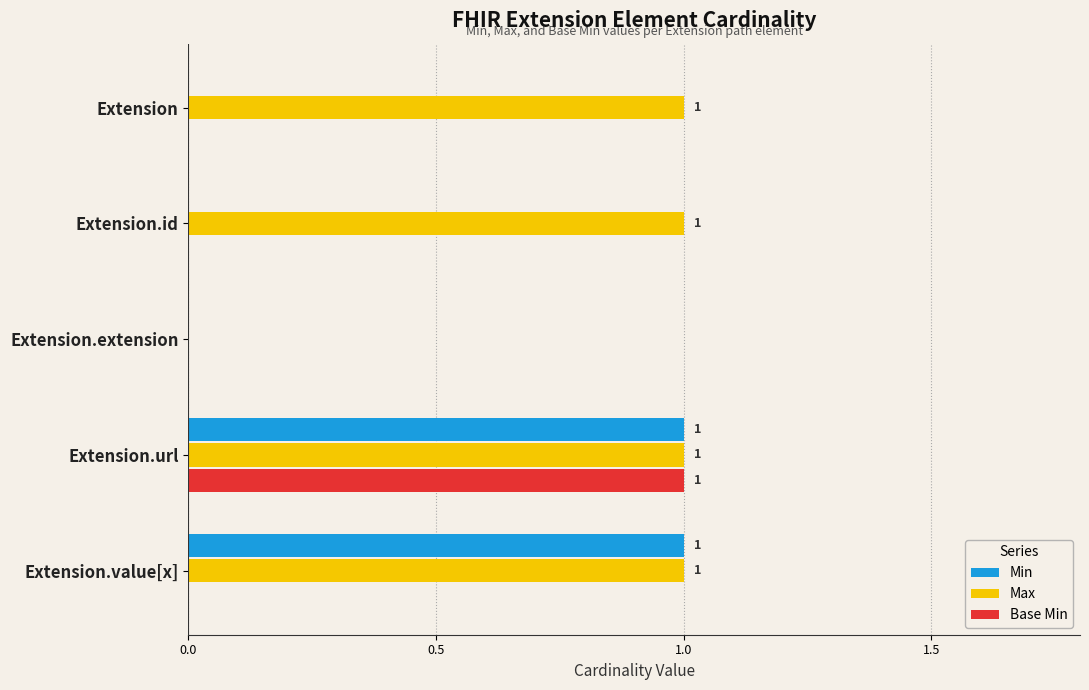

How many Max values are between 1 and 2?

4